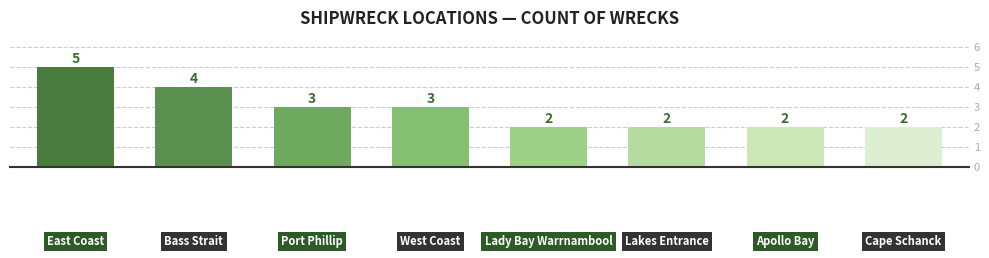

What is the value of the 1st bar from the left?

5